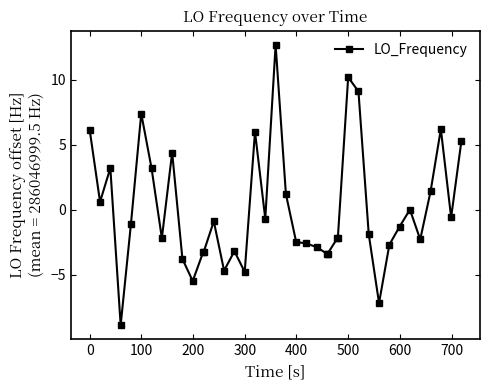

How many series are shown in this chart?

1